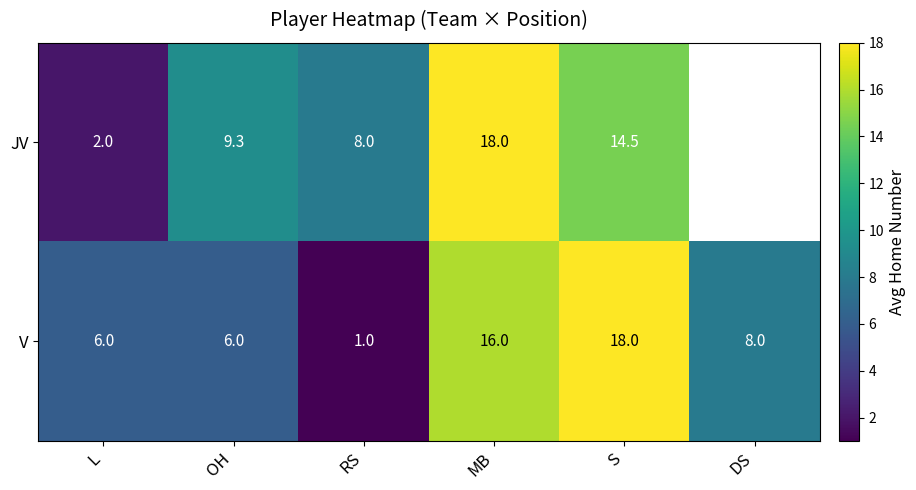

What is the total value across all series at L?

8.0